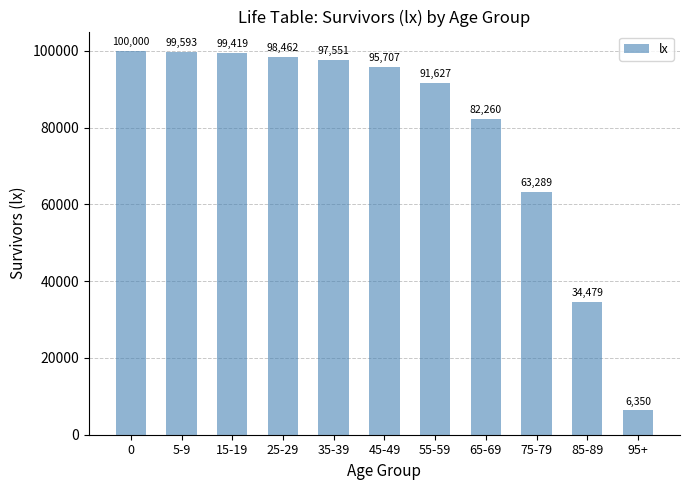

Which has a higher value, 55-59 or 15-19?

15-19